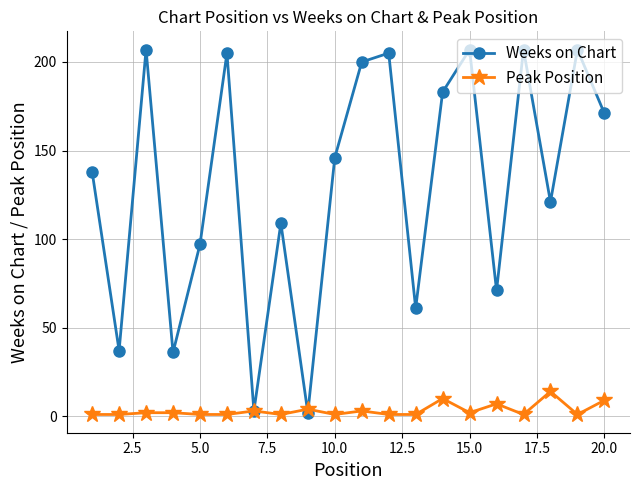

What is the maximum value for Peak Position?

14